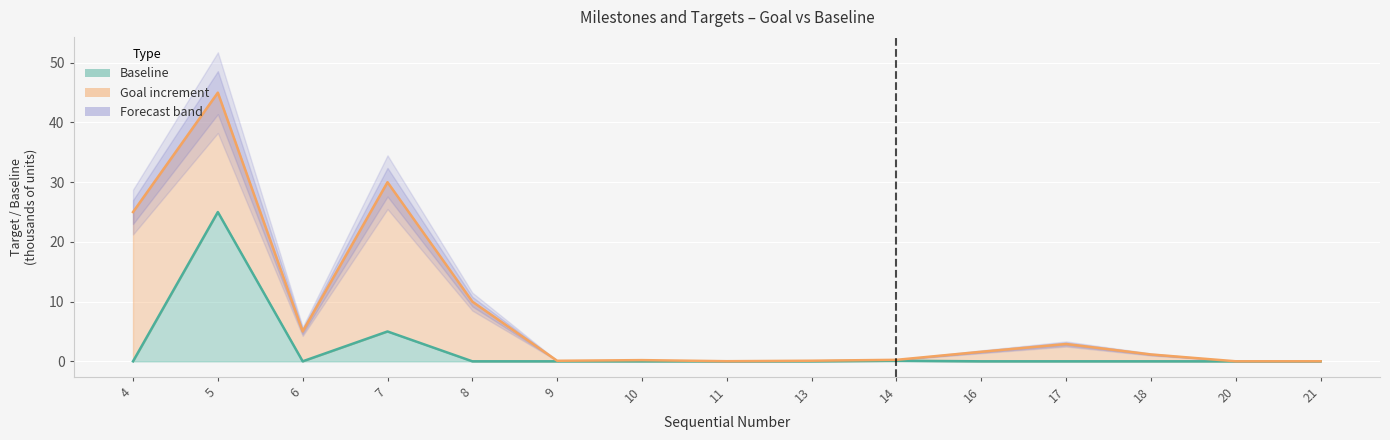

Where is the first local maximum for Goal?

5